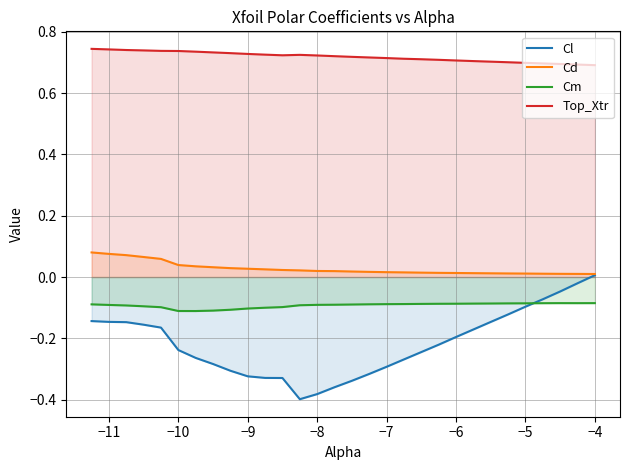

True or false: Top_Xtr has a value of 1.0 at −9.

False